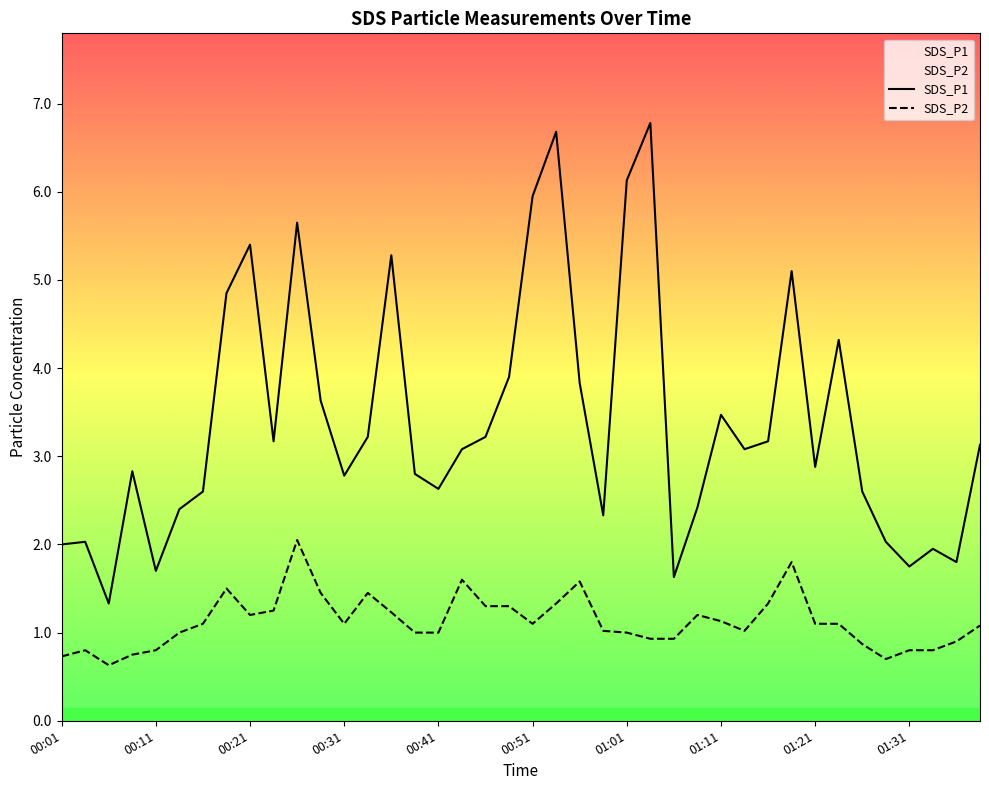

What is the difference between the maximum and minimum values in the SDS_P2 series?

1.4